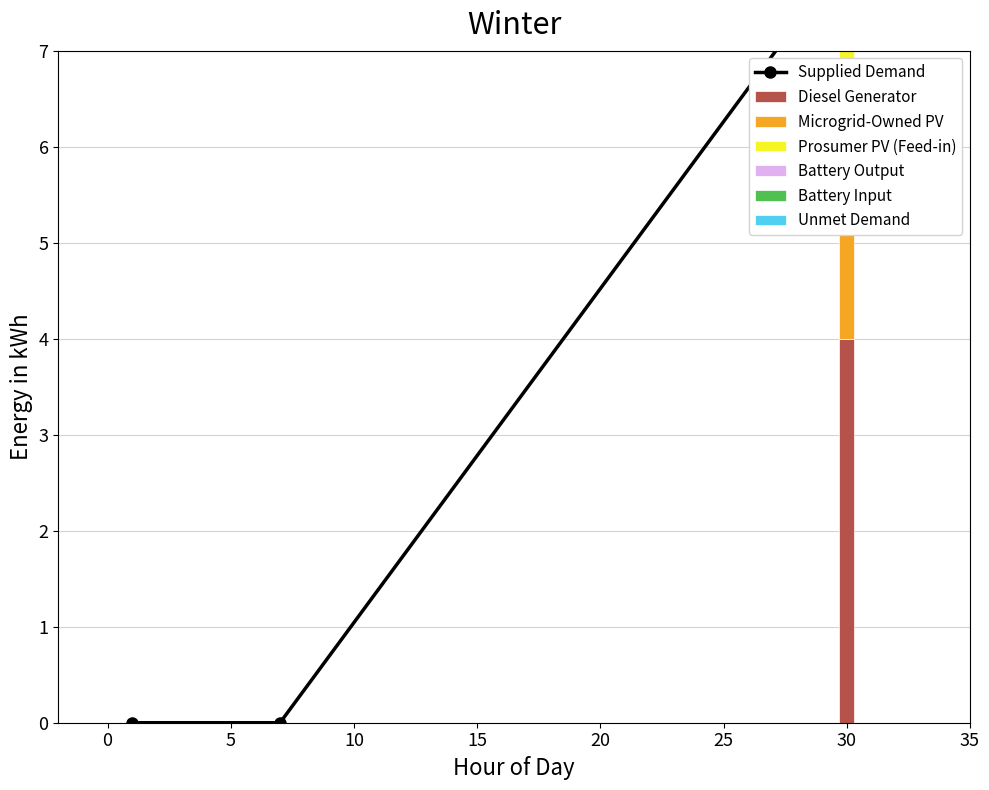

The col_3 series shows 1 at 0. True or false?

False